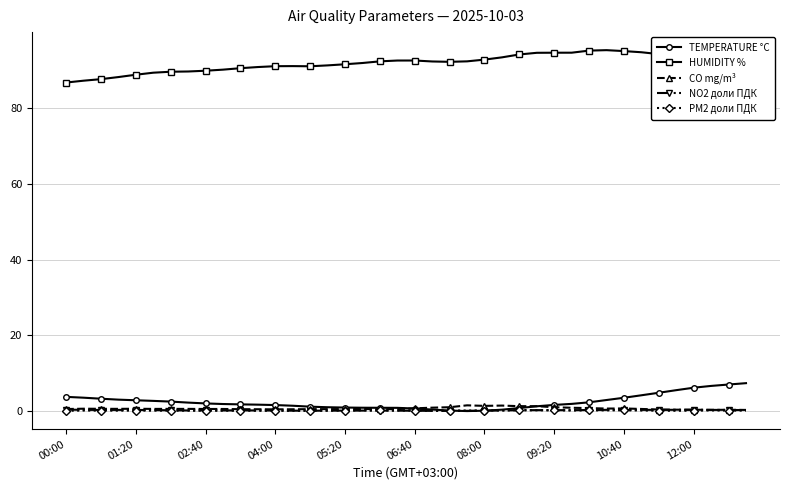

What is the value of the HUMIDITY % point at the 11th from the left?

90.4